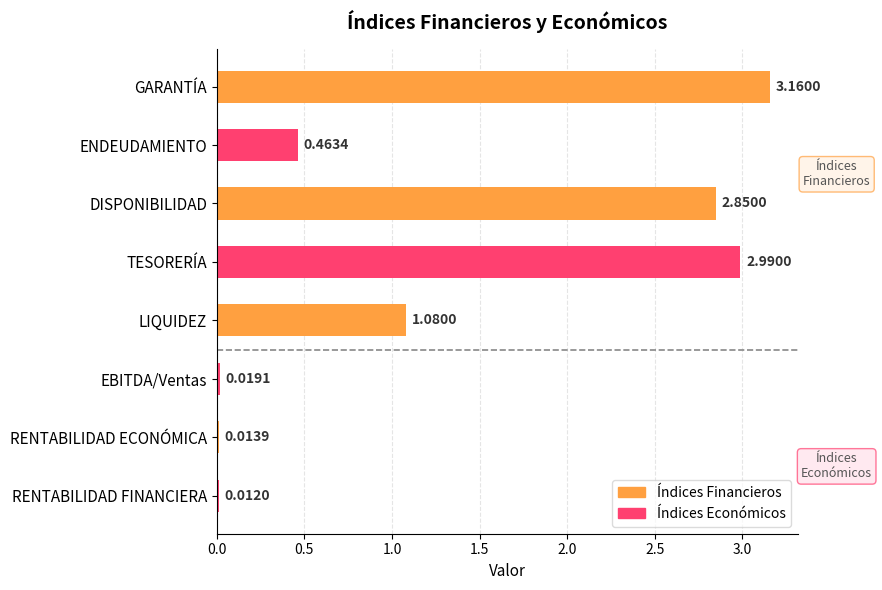

What is the difference between the maximum and minimum values?

3.1